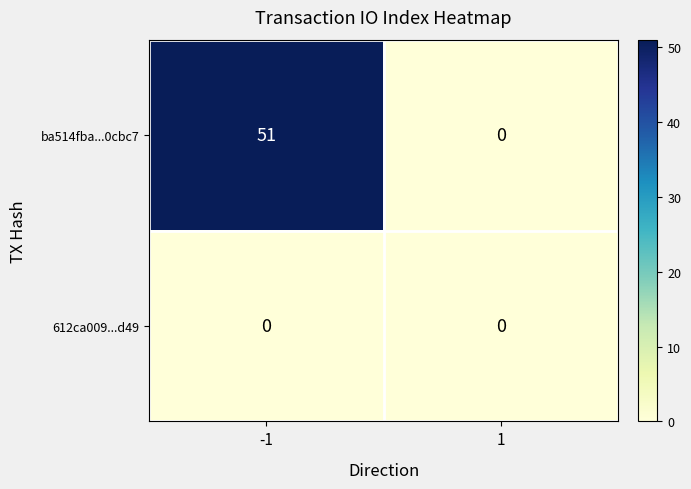

What is the difference between the ba514fba...0cbc7 values at -1 and 1?

51